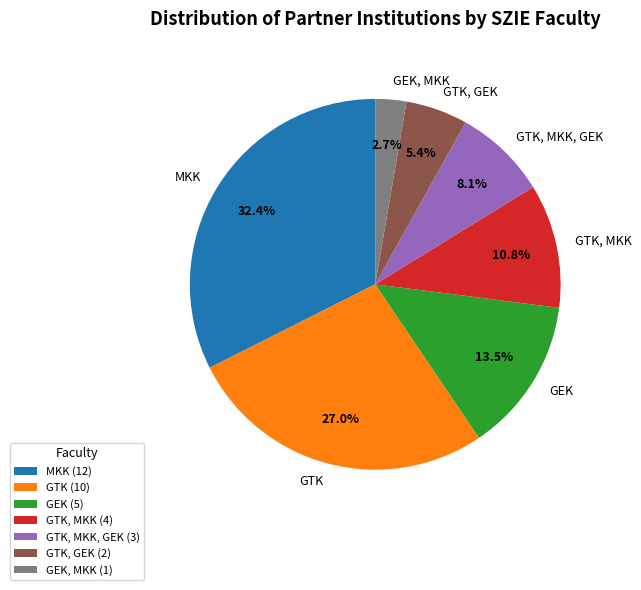

Between GEK and GTK, MKK, GEK, which is larger?

GEK